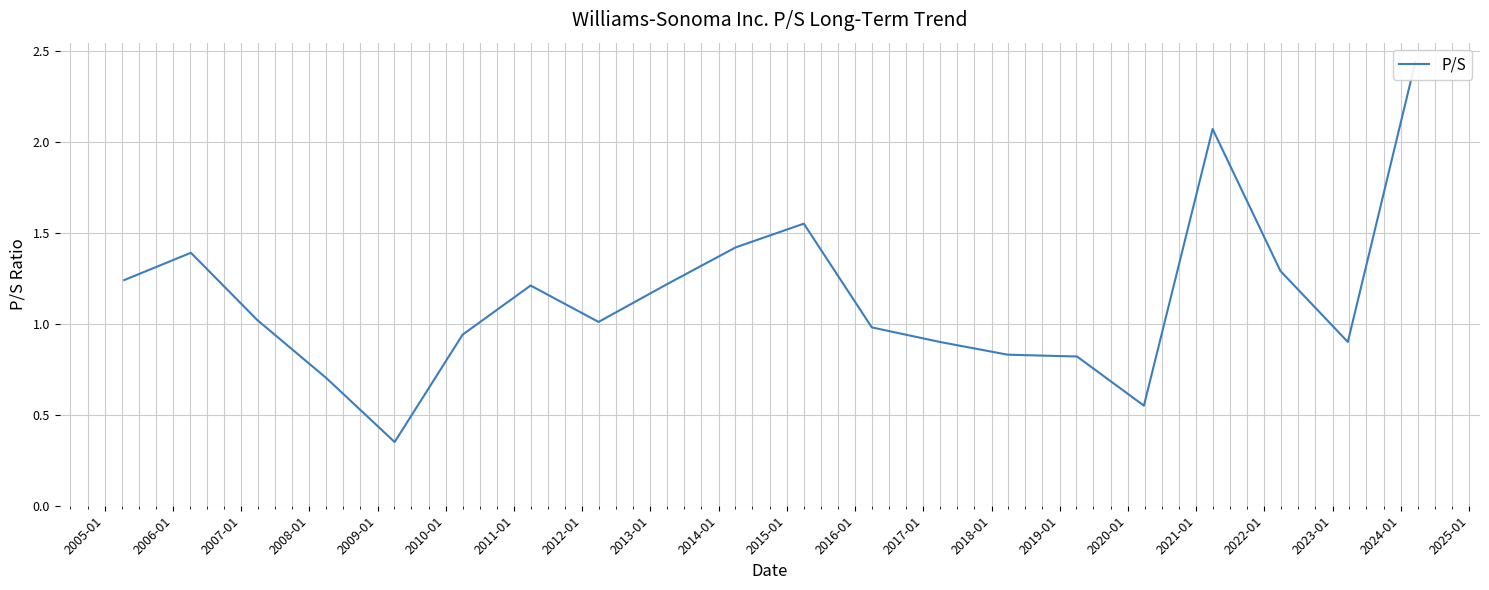

How many lines are shown in the chart?

1